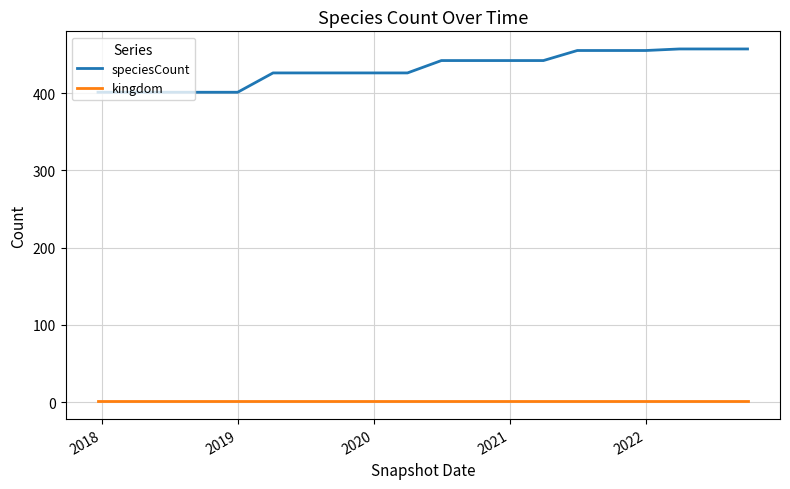

What is the difference between the maximum and minimum values in the speciesCount series?

56